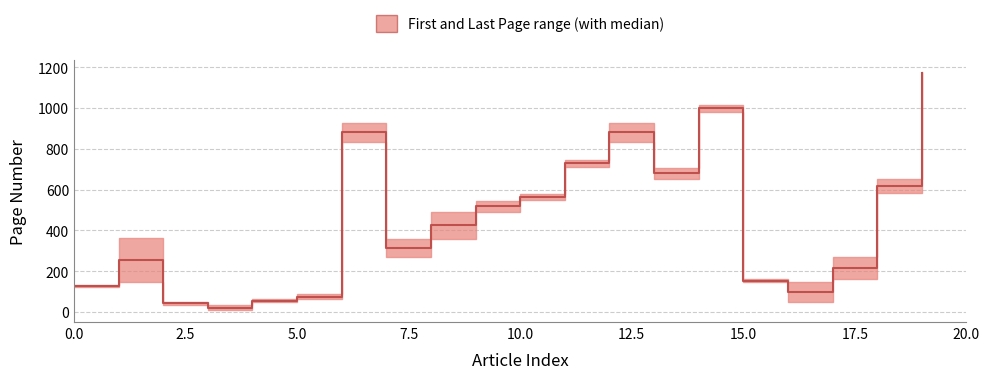

What is the ratio of the value at 12 to the value at 9?

1.7